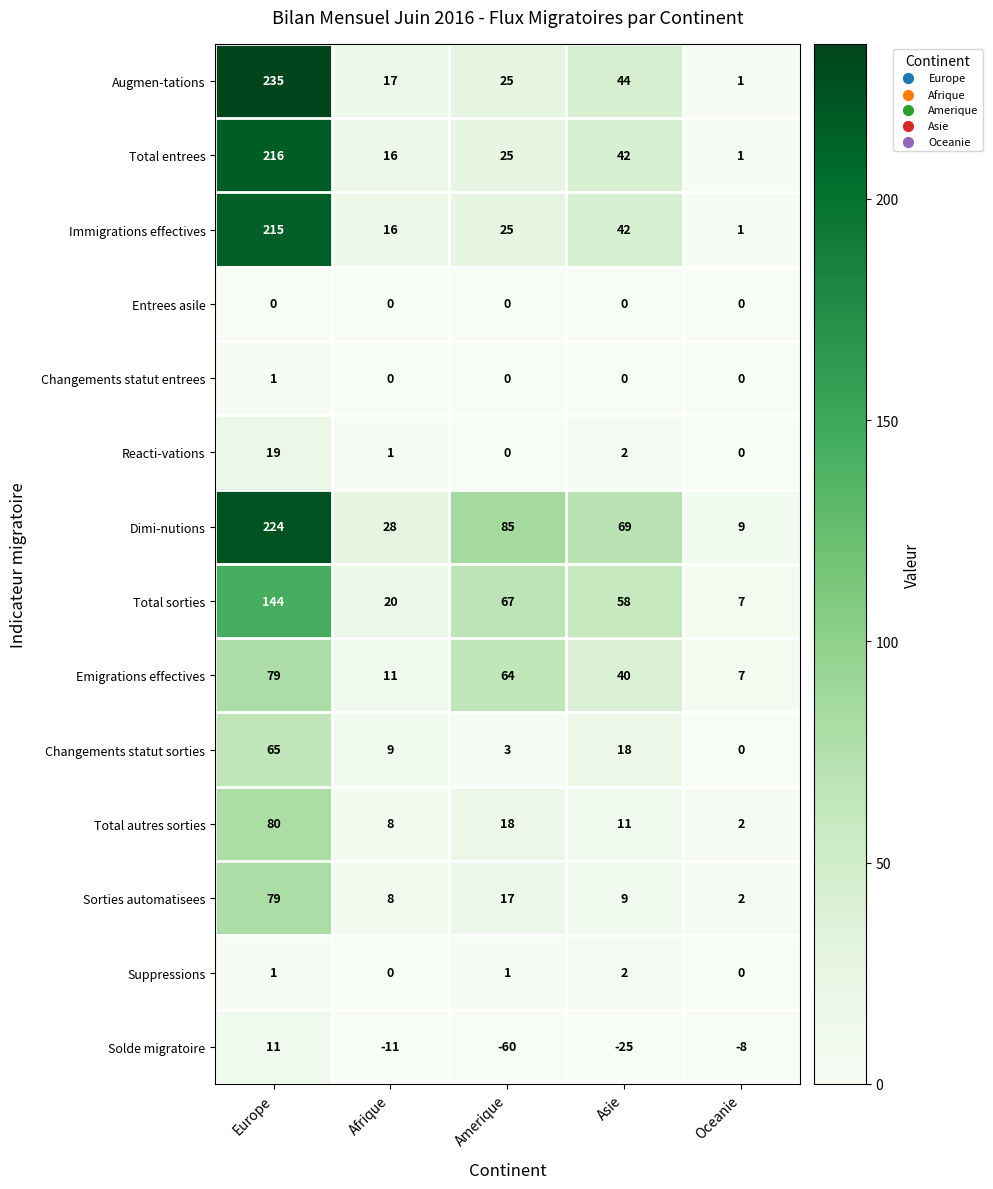

What is the total value across all series at Afrique?

123